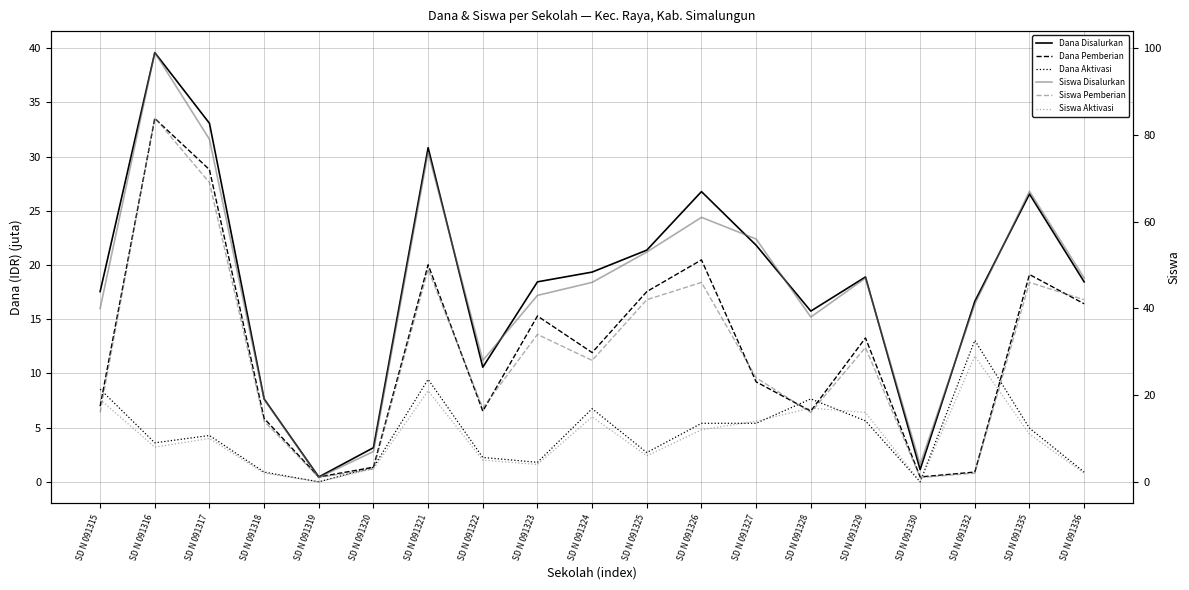

Read the Siswa Pemberian value at SD N 091322.

17.0